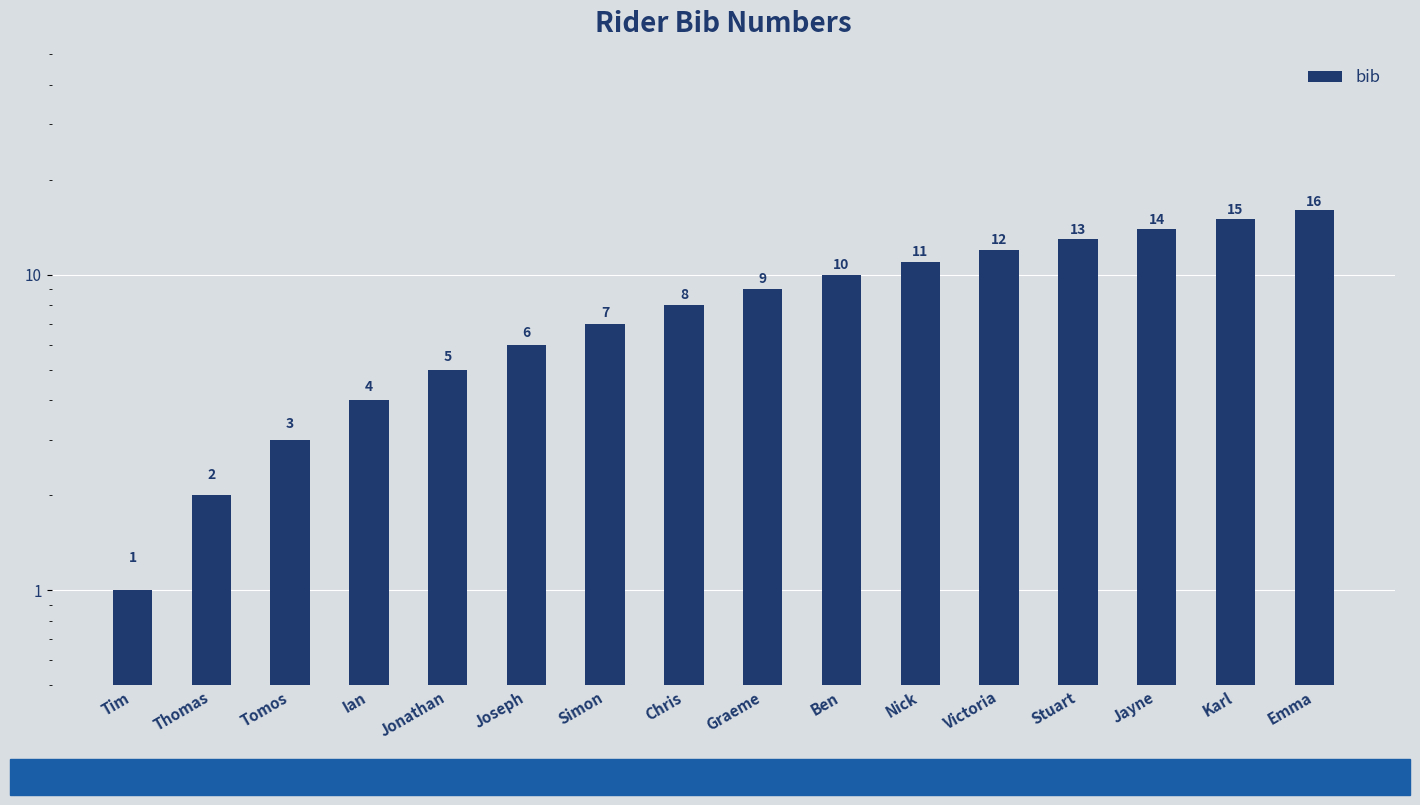

The chart shows a value of 10 at Ben. True or false?

True